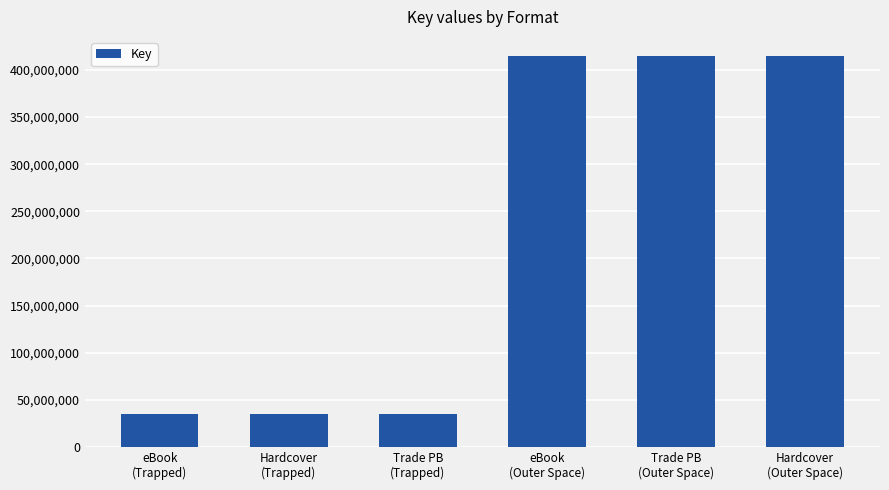

What is the minimum value shown in the chart?

34964178